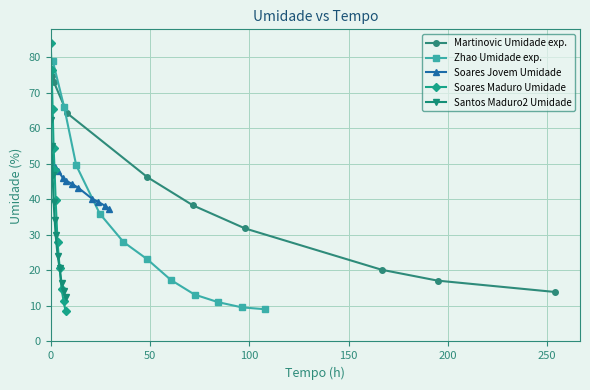

What is the minimum value for Martinovic Umidade exp.?

13.9